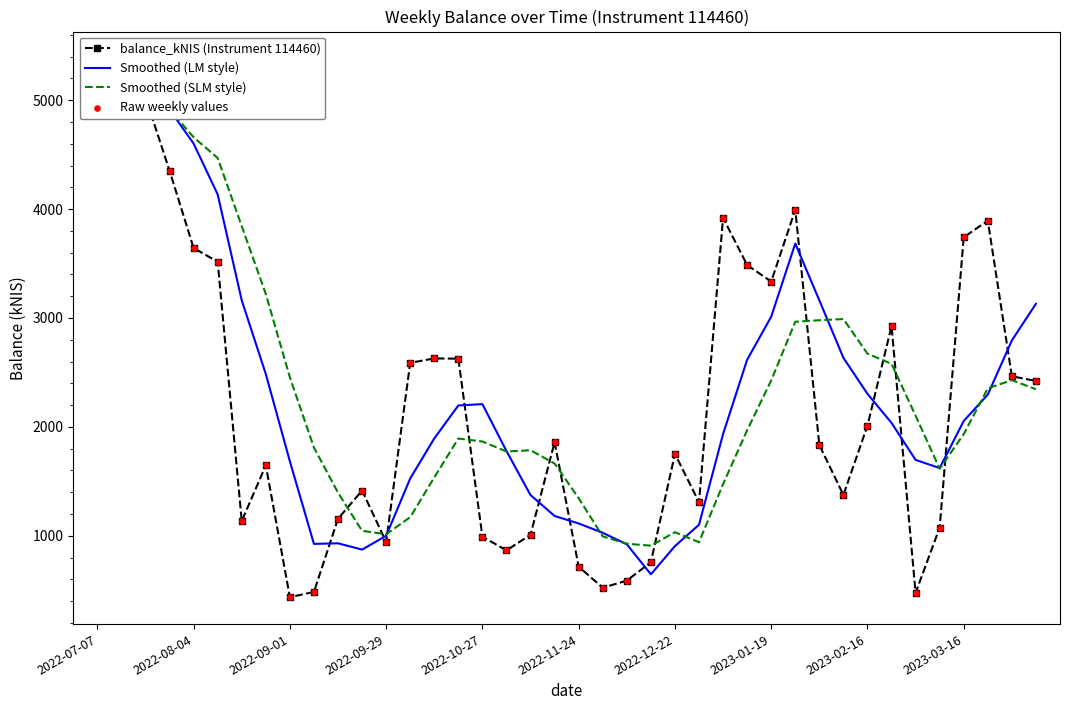

What are all the series names shown in the legend?

balance_kNIS (Instrument 114460), Smoothed (LM style), Smoothed (SLM style), Raw weekly values